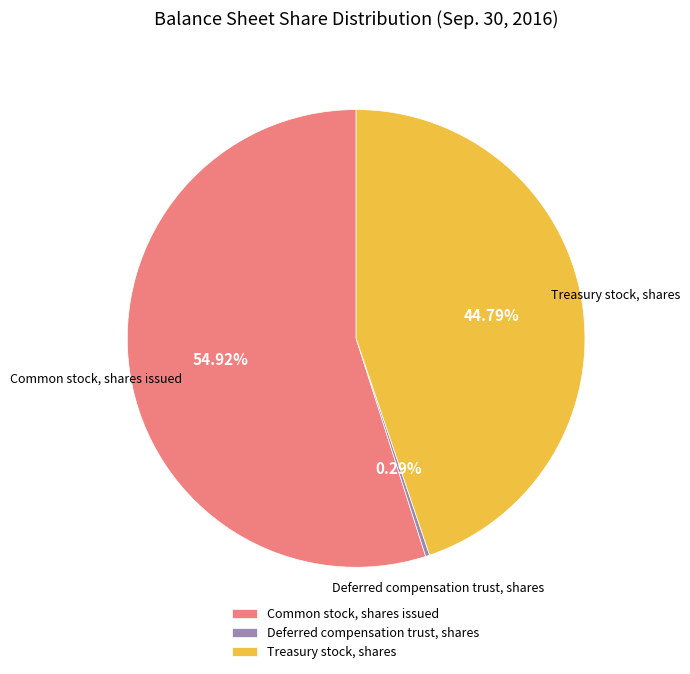

Rank the categories by value from lowest to highest.

Deferred compensation trust, shares, Treasury stock, shares, Common stock, shares issued